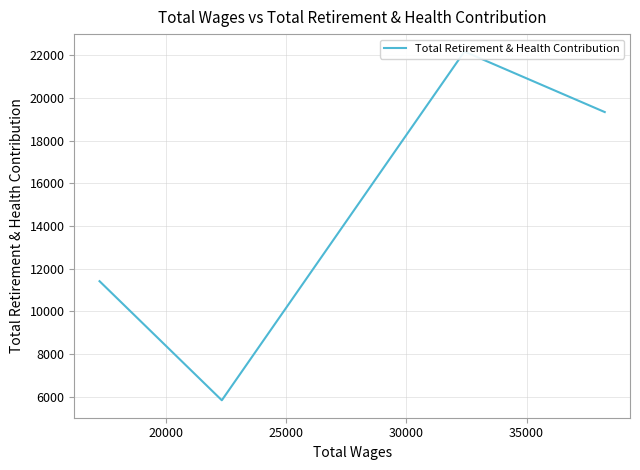

What is the greatest value displayed?

22178